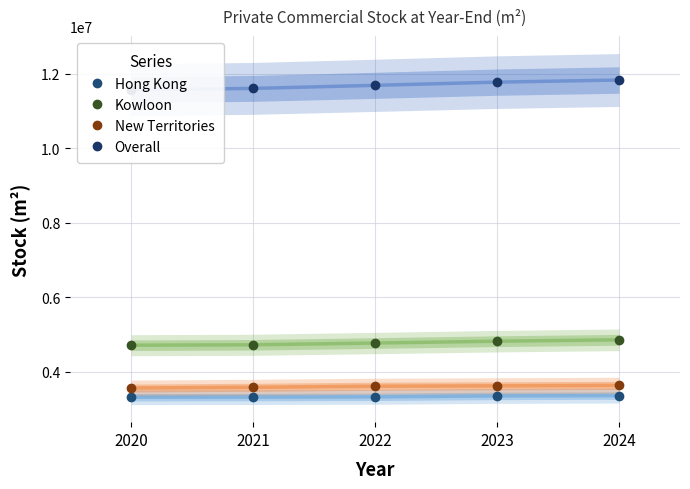

What is the difference between the maximum and second lowest values in the New Territories series?

50800